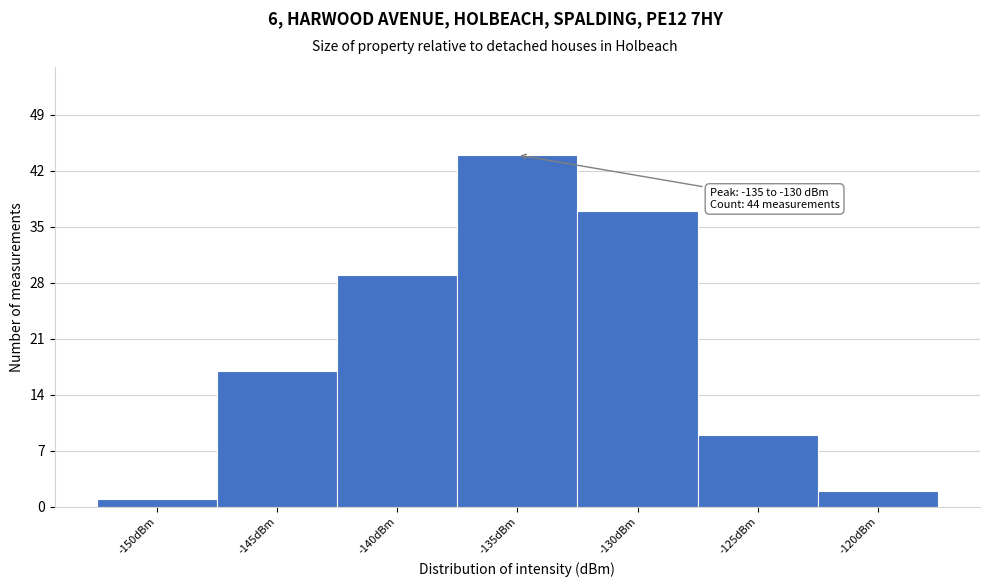

Reading right to left, what are all the values shown in this chart?

-120dBm=2	-125dBm=9	-130dBm=37	-135dBm=44	-140dBm=29	-145dBm=17	-150dBm=1